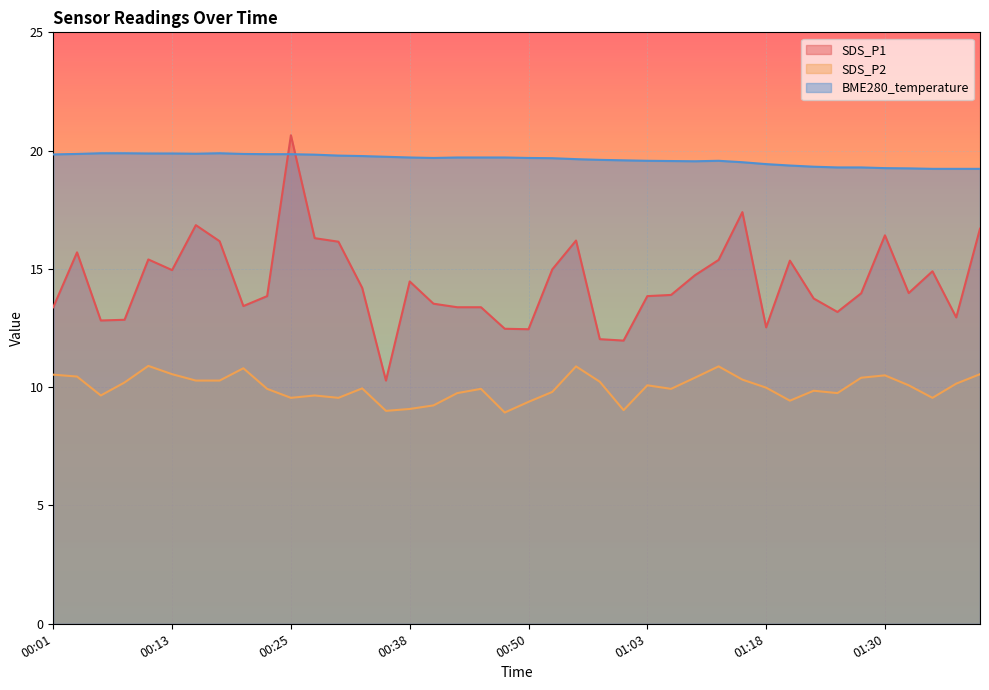

What is the spread (max minus min) of values at 01:05?

9.6